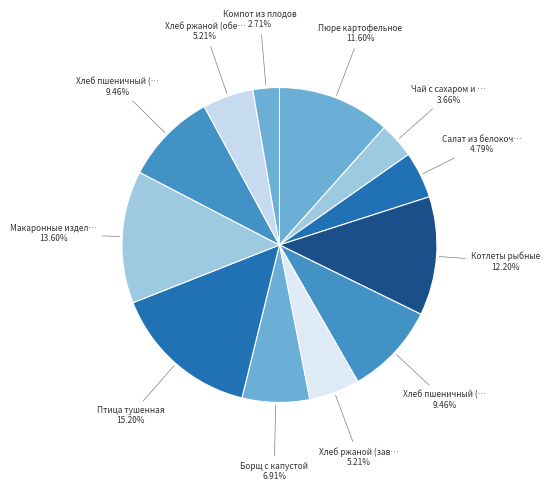

What is the largest slice in the pie chart?

Птица тушенная